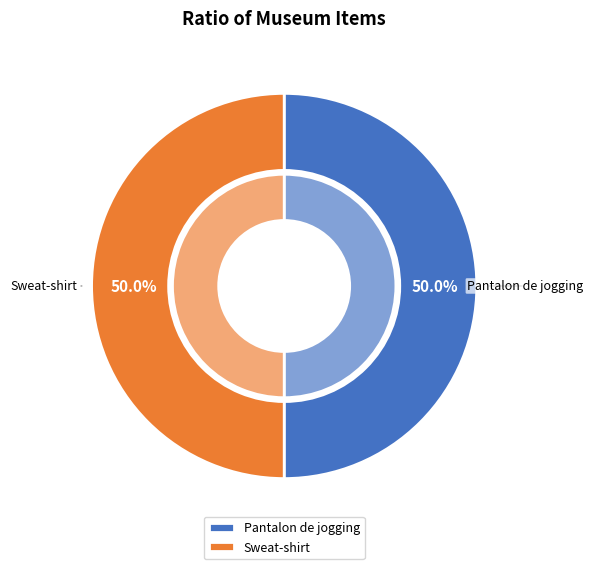

To the nearest percent, what portion does Pantalon de jogging represent?

50%